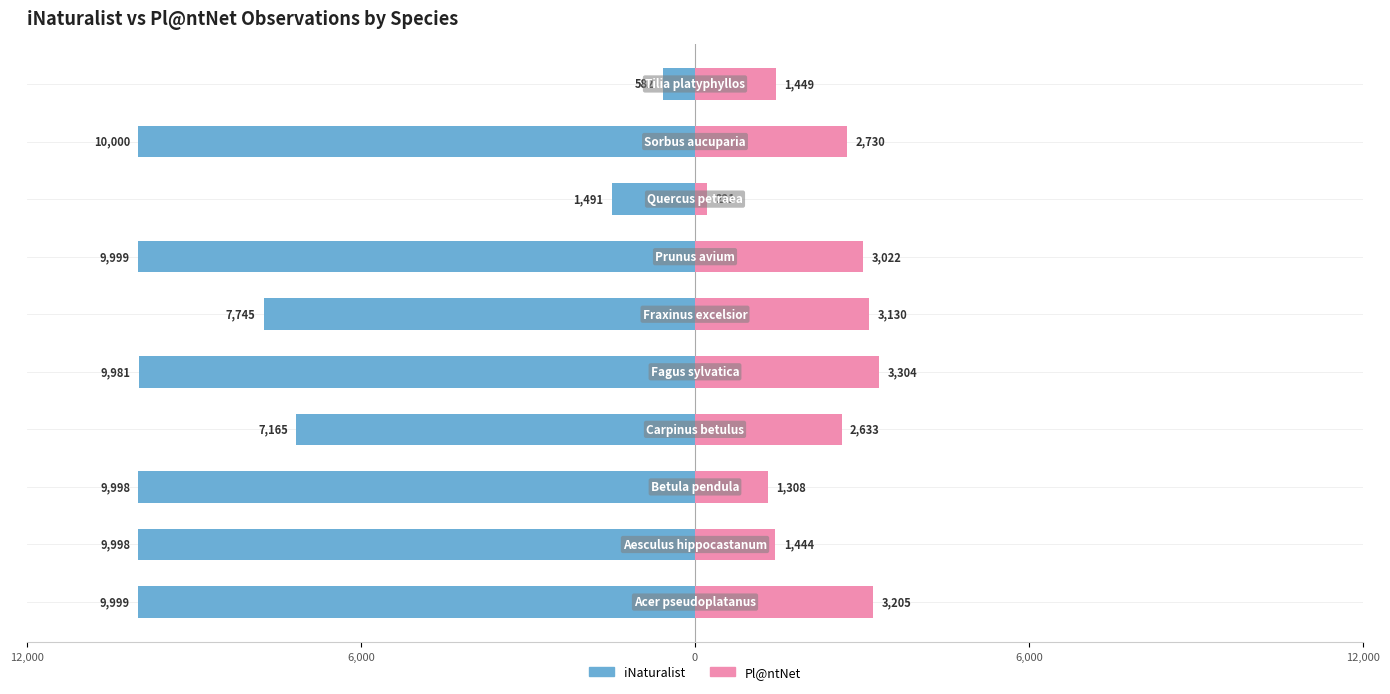

What is the difference between the maximum and minimum values in the Pl@ntNet series?

3083